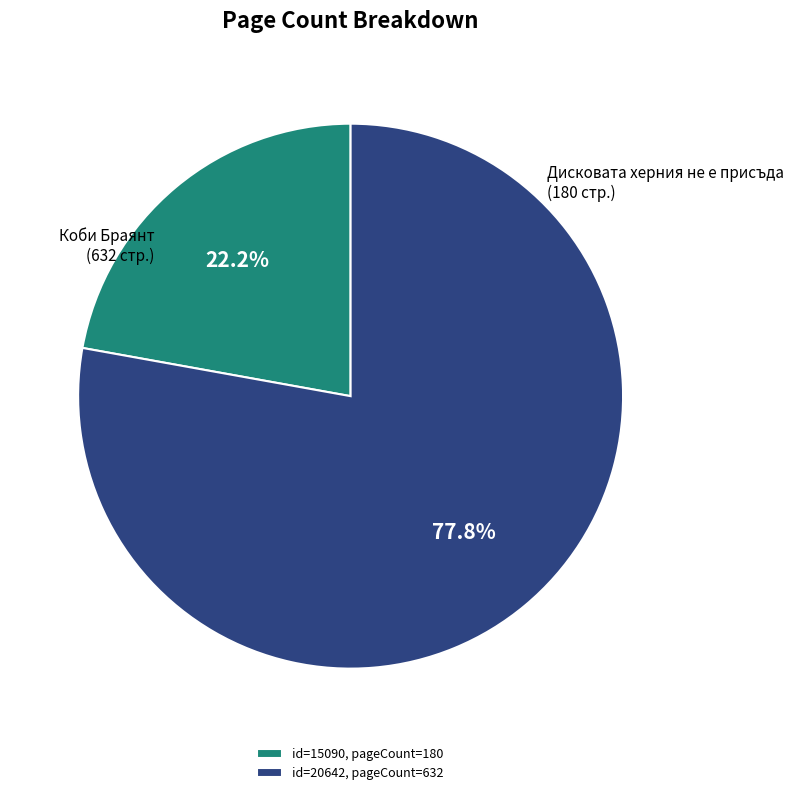

Which category accounts for the majority?

id=20642, pageCount=632